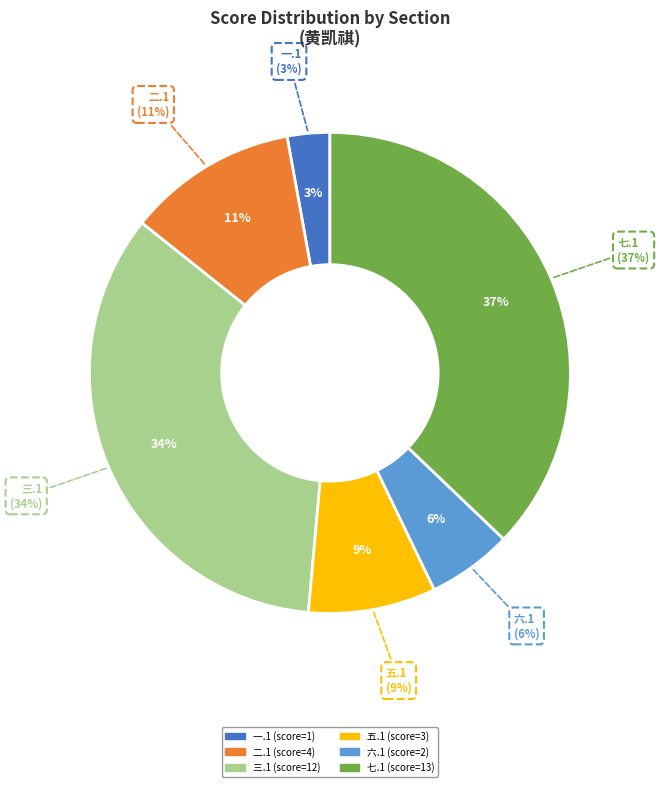

To the nearest percent, what percentage of the pie is 六.1?

6%